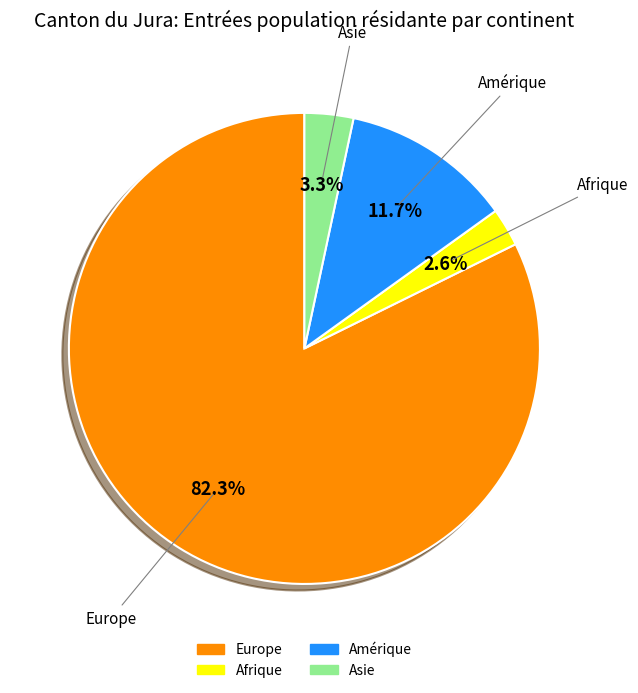

To the nearest percent, what is the average slice percentage?

25%